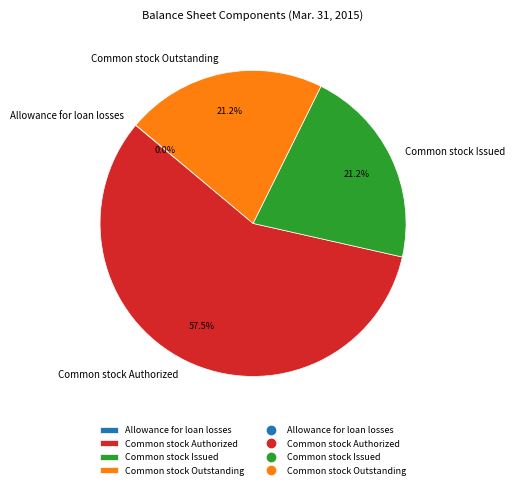

Is the sum of Common stock Authorized and Common stock Issued greater than half?

Yes